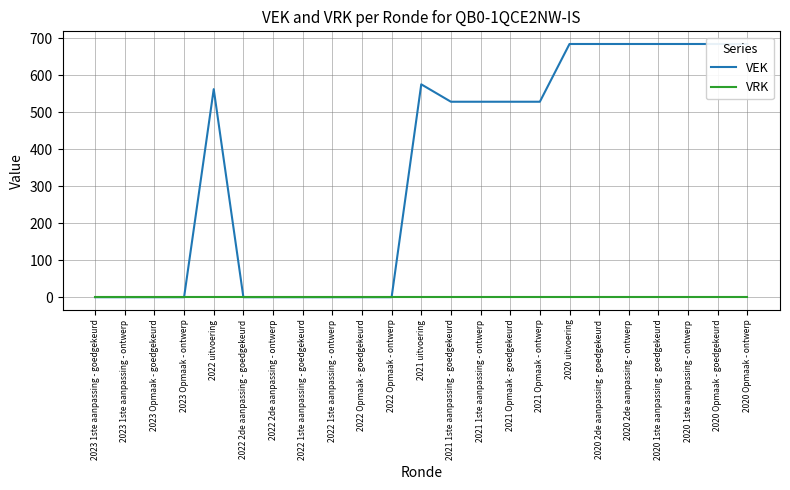

How many values in VEK are above zero?

13